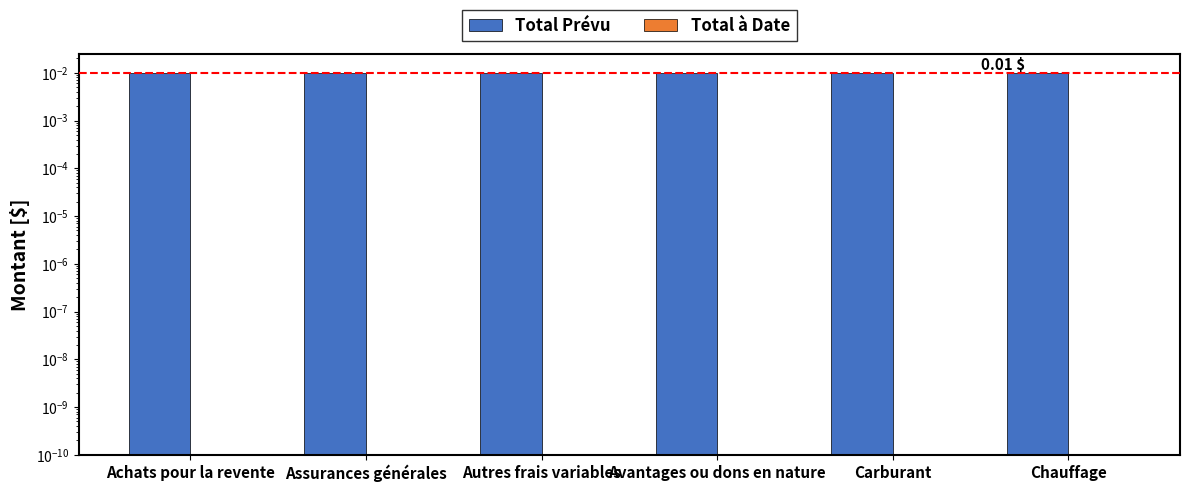

What is the label of the 1st bar from the right?

Chauffage